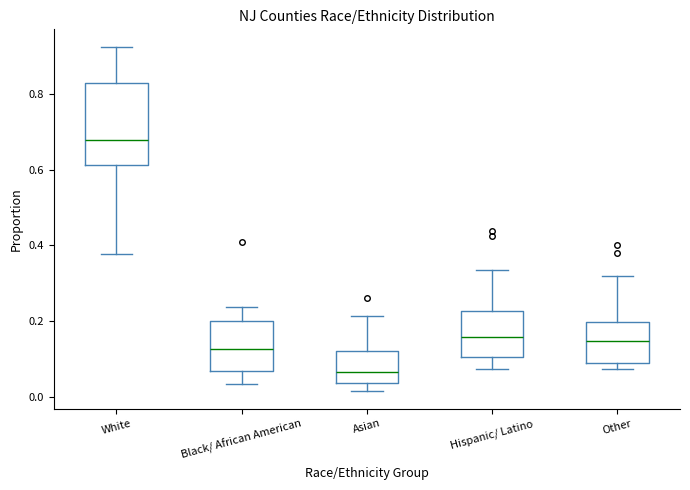

Which box is the tallest, from its lower edge to its upper edge?

White